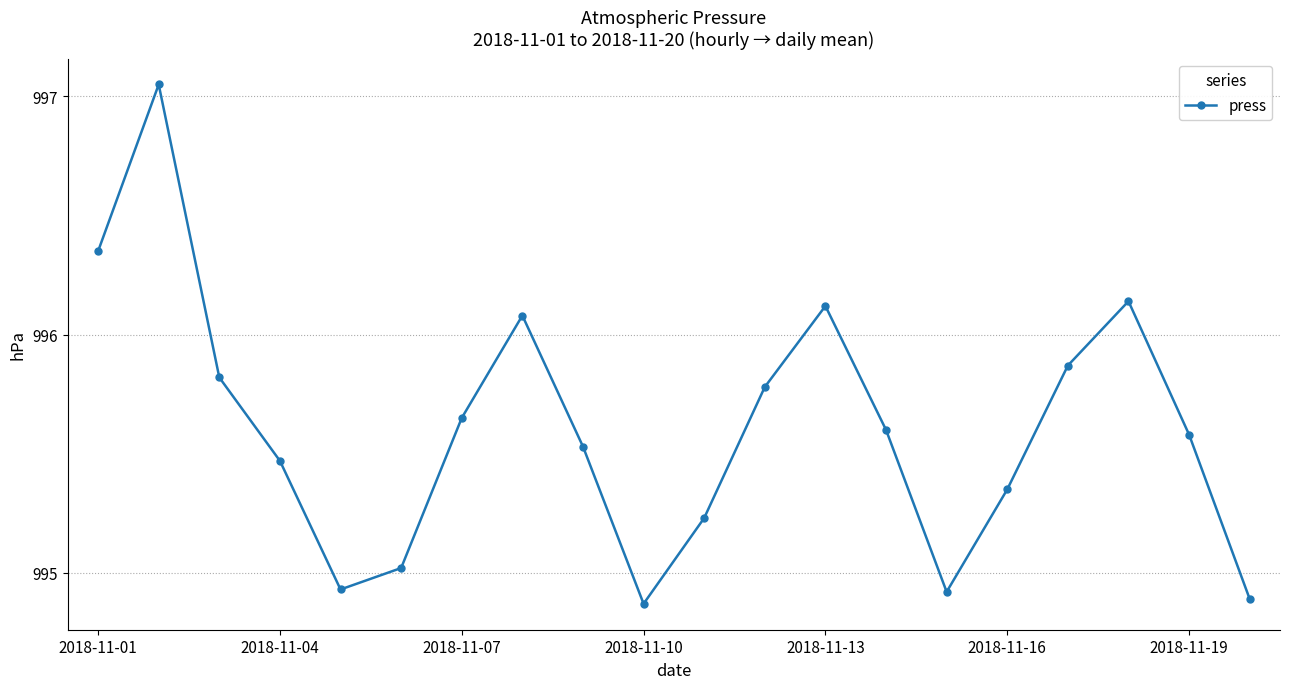

What is the difference between the maximum and minimum values?

2.2